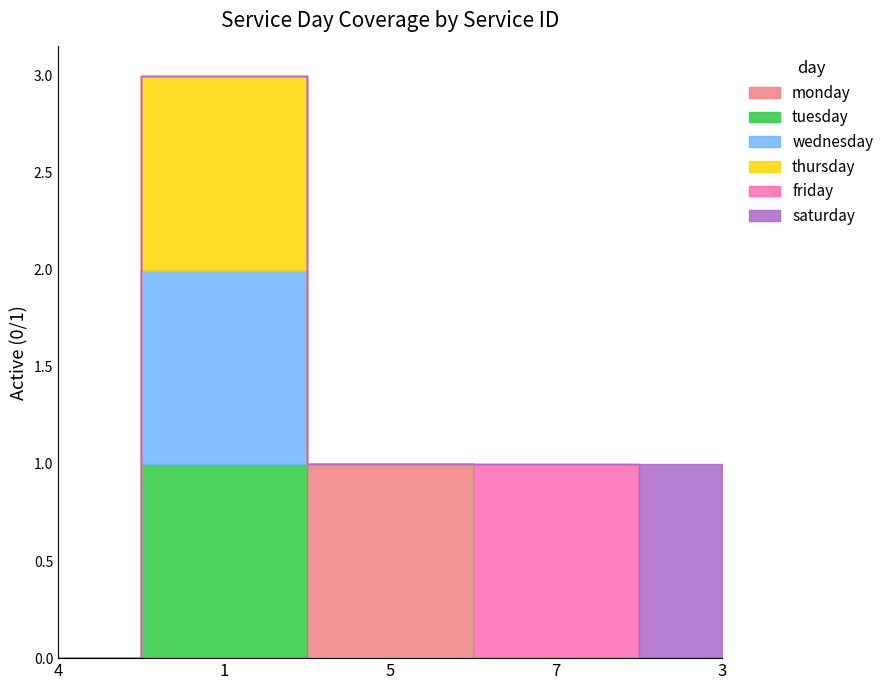

Between 5 and 7, which series saw the biggest shift?

monday